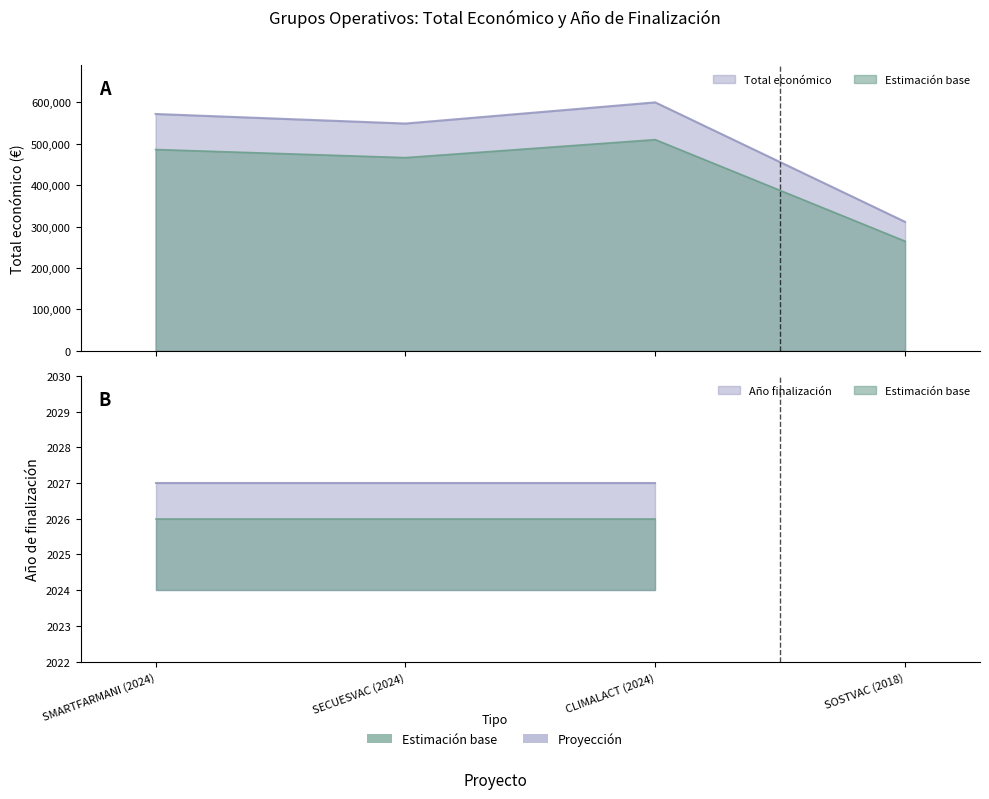

How many values in the Total económico series exceed 571965?

1